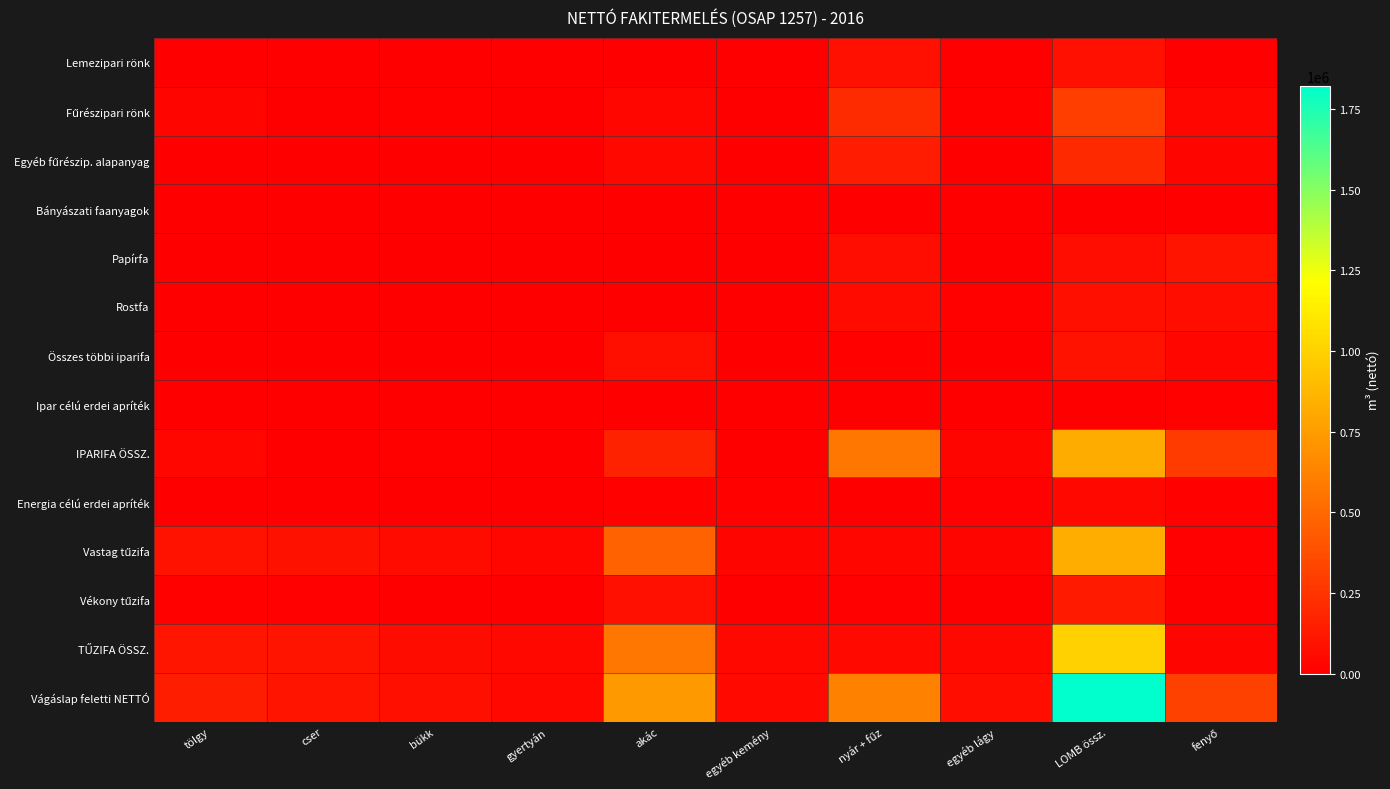

At which category is the sum across all series the highest?

LOMB össz.